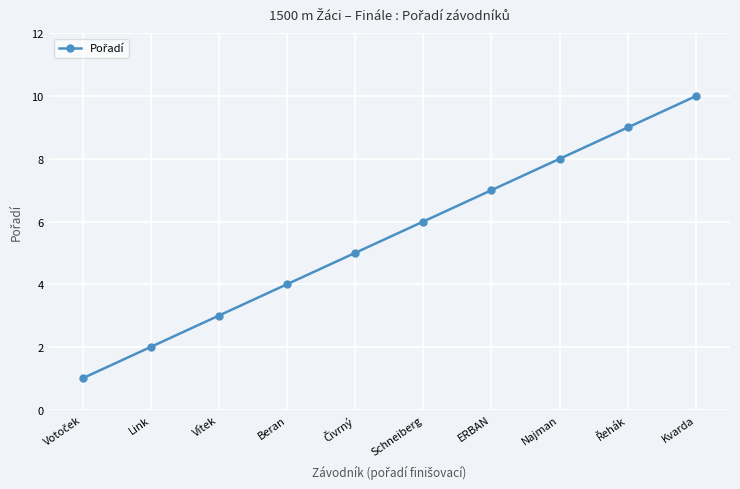

How many data points are less than 6?

5